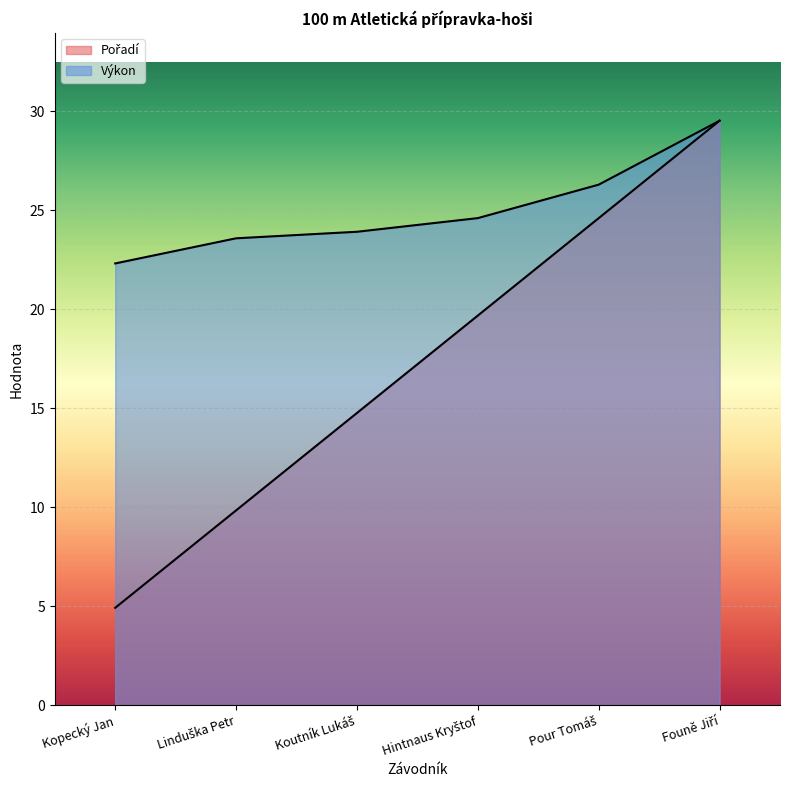

How many data points in Pořadí are less than 19?

3